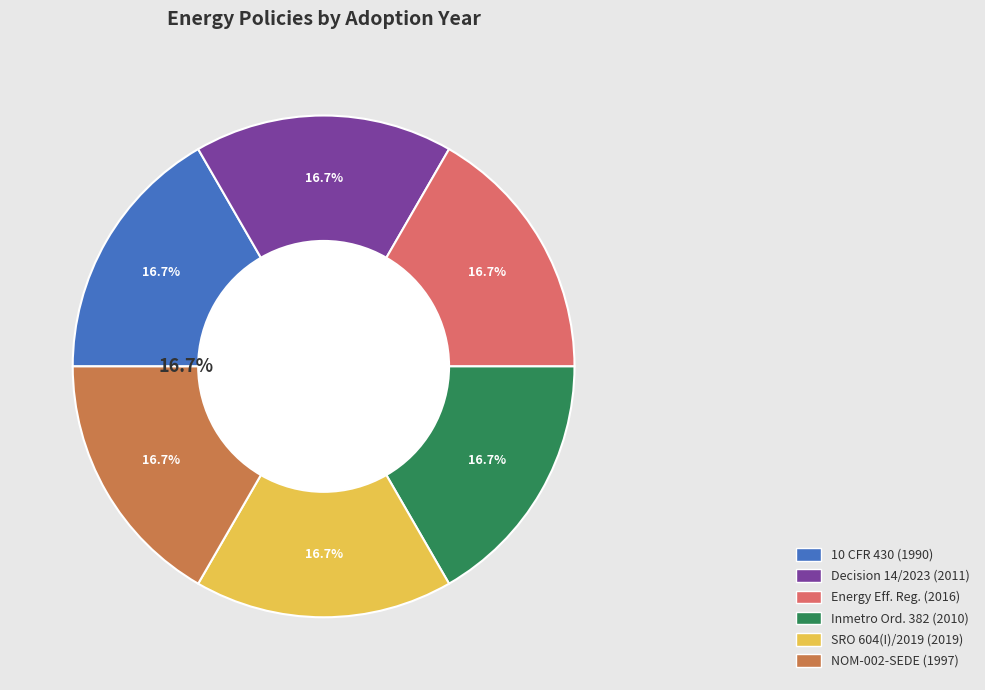

Is it true that Minimum Energy Performance Standards is 0% of the pie?

True